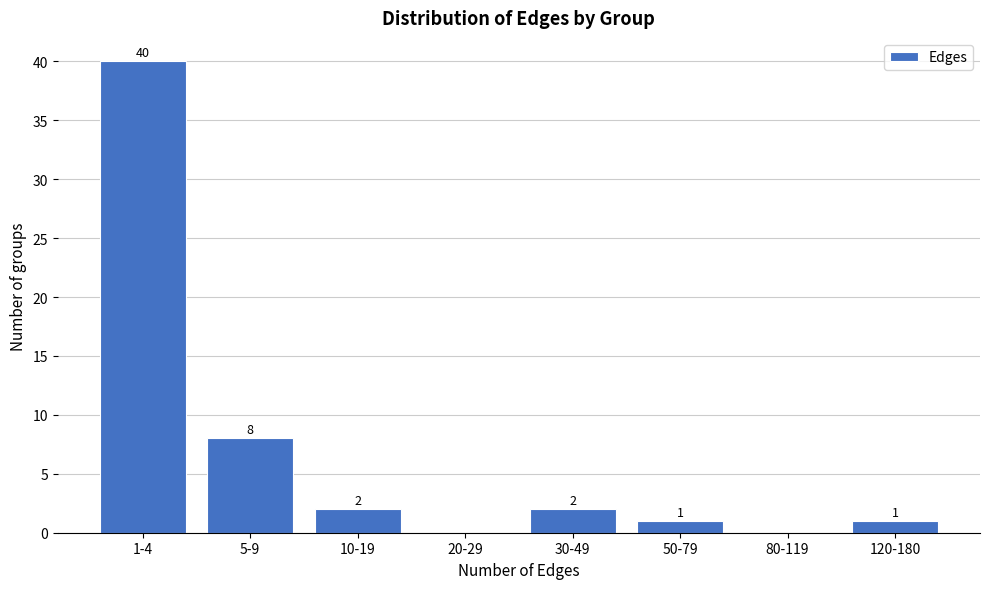

Reading left to right, extract all data points from this chart.

1-4=40	5-9=8	10-19=2	20-29=0	30-49=2	50-79=1	80-119=0	120-180=1